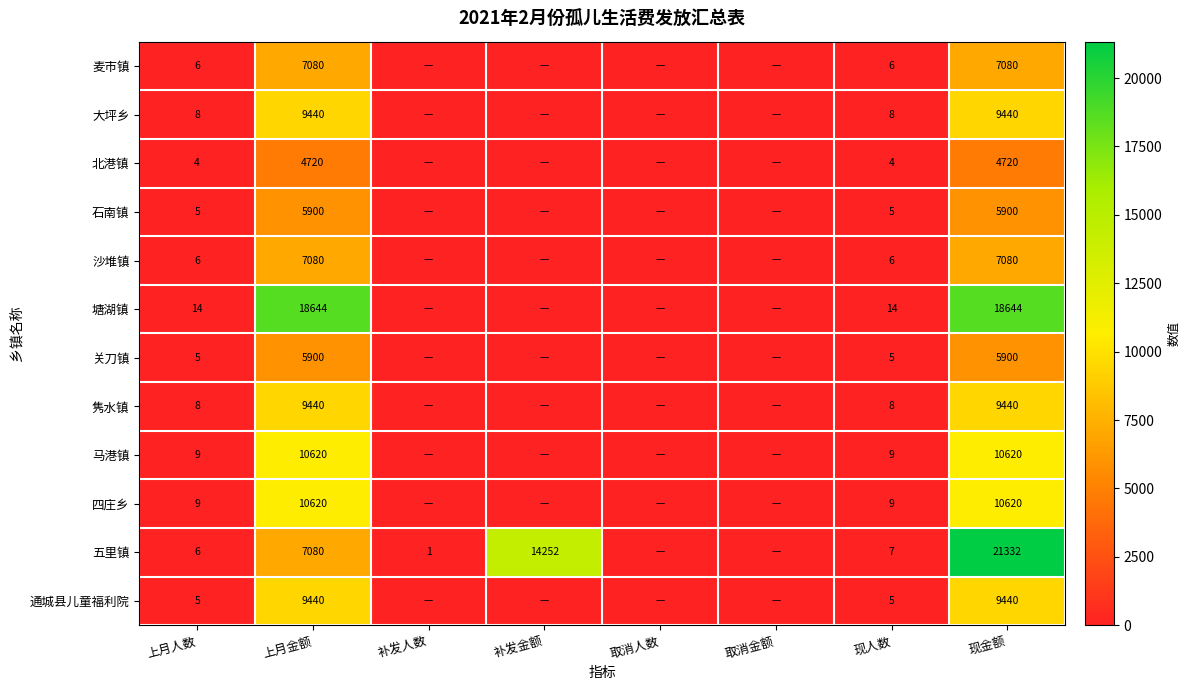

Between 现人数 and 现金额, which is larger?

现金额